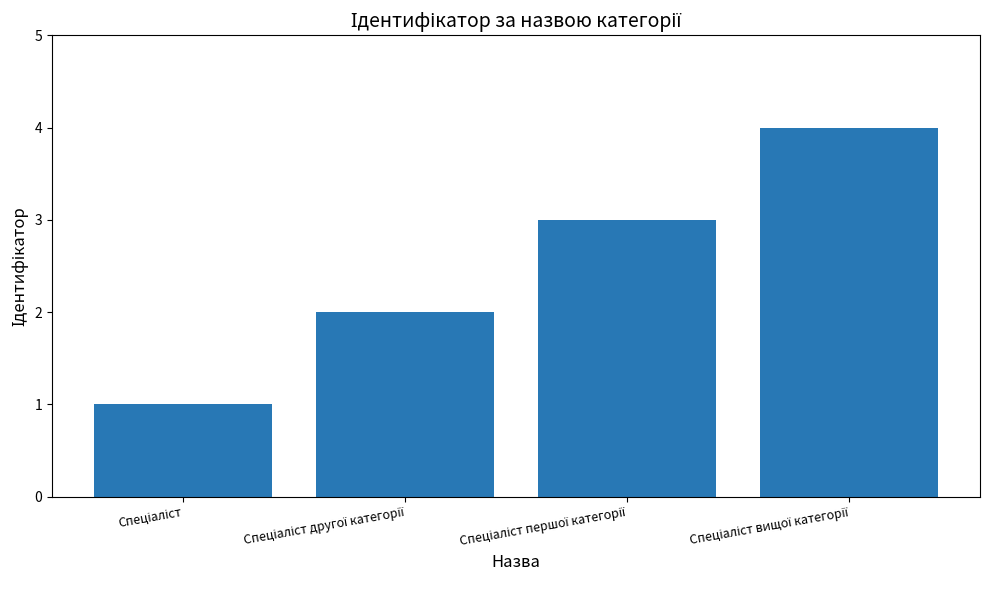

What is the difference between the maximum and minimum values?

3